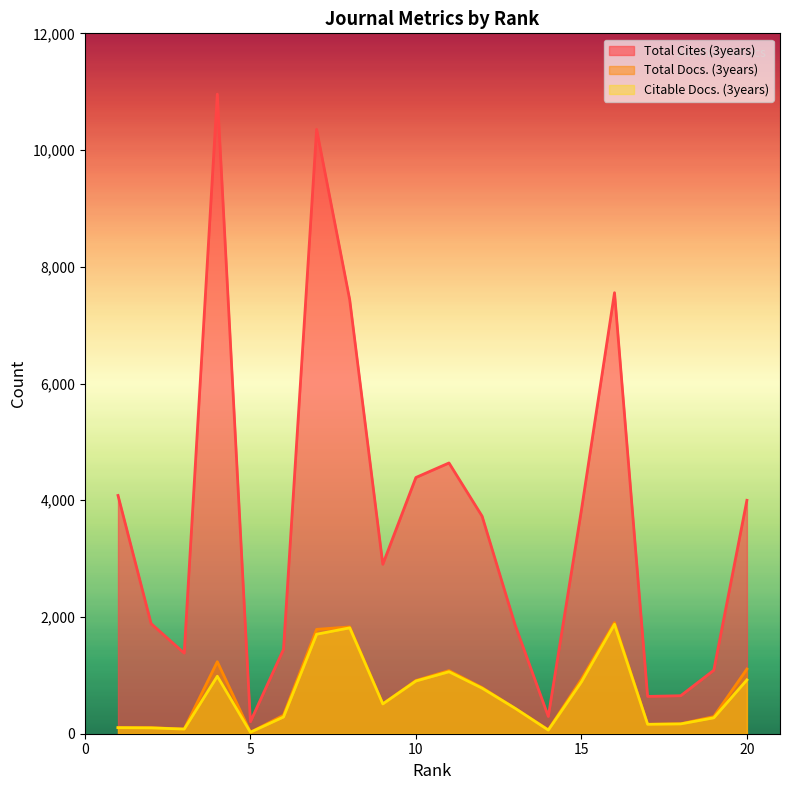

How many values in the Total Docs. (3years) series exceed 511?

9